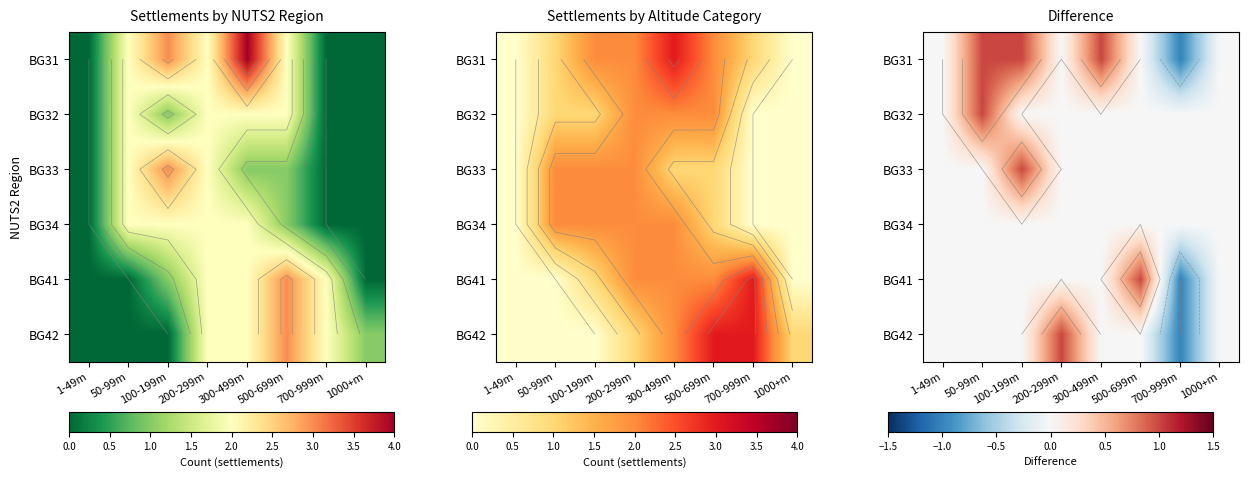

How many data points does each series have?

8